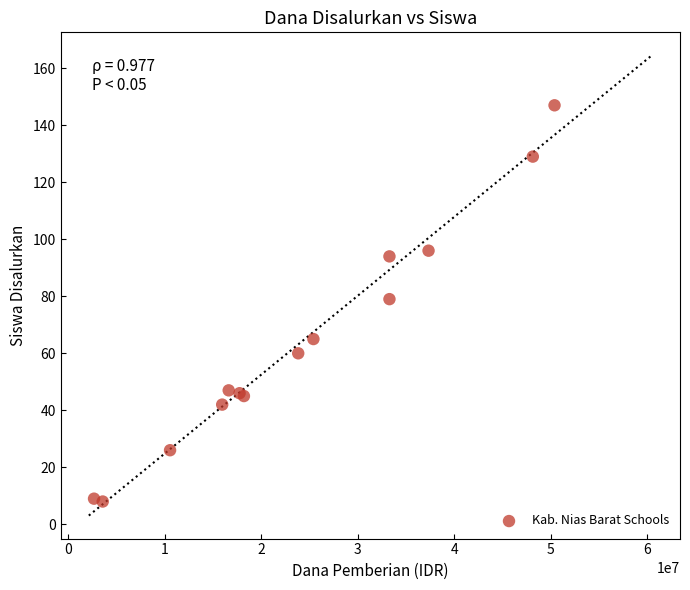

What Y value in the scatter plot is closest to 77?

79